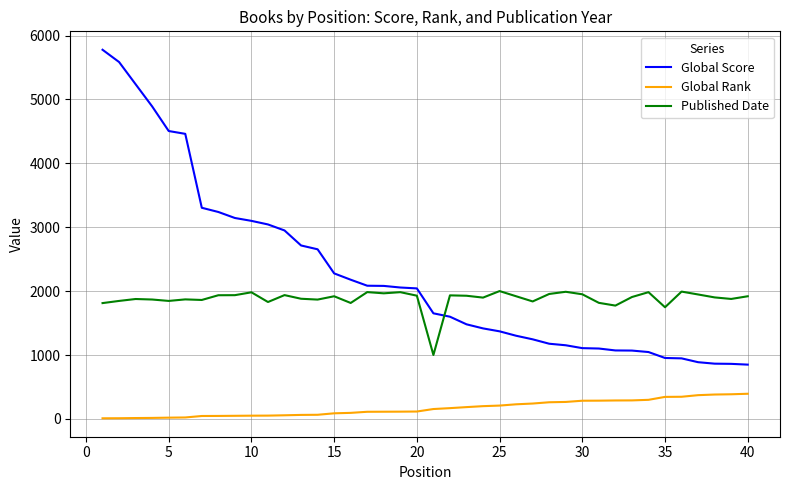

What is the maximum value for Published Date?

2001